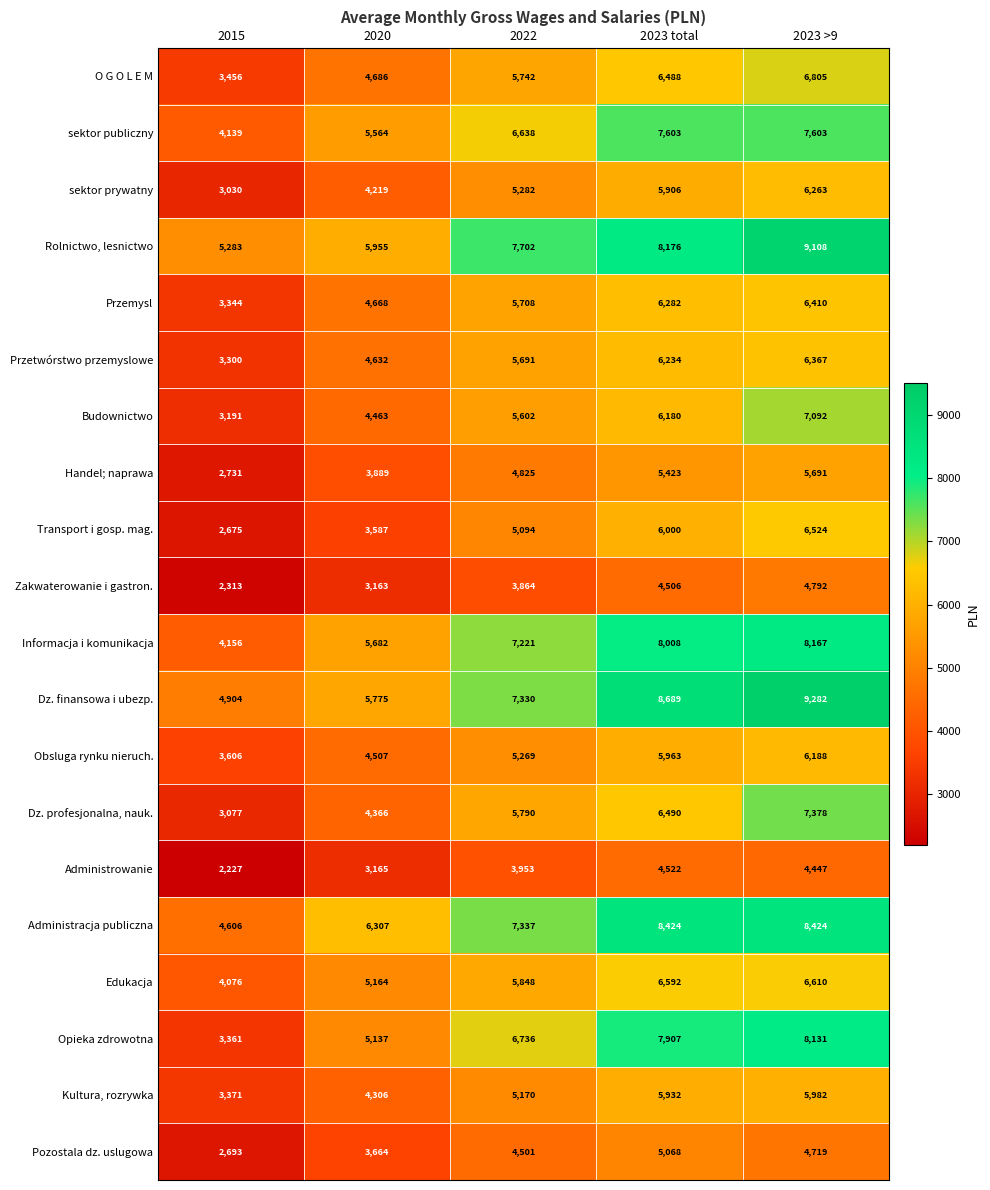

The Opieka zdrowotna series shows 3361 at 2015. True or false?

True